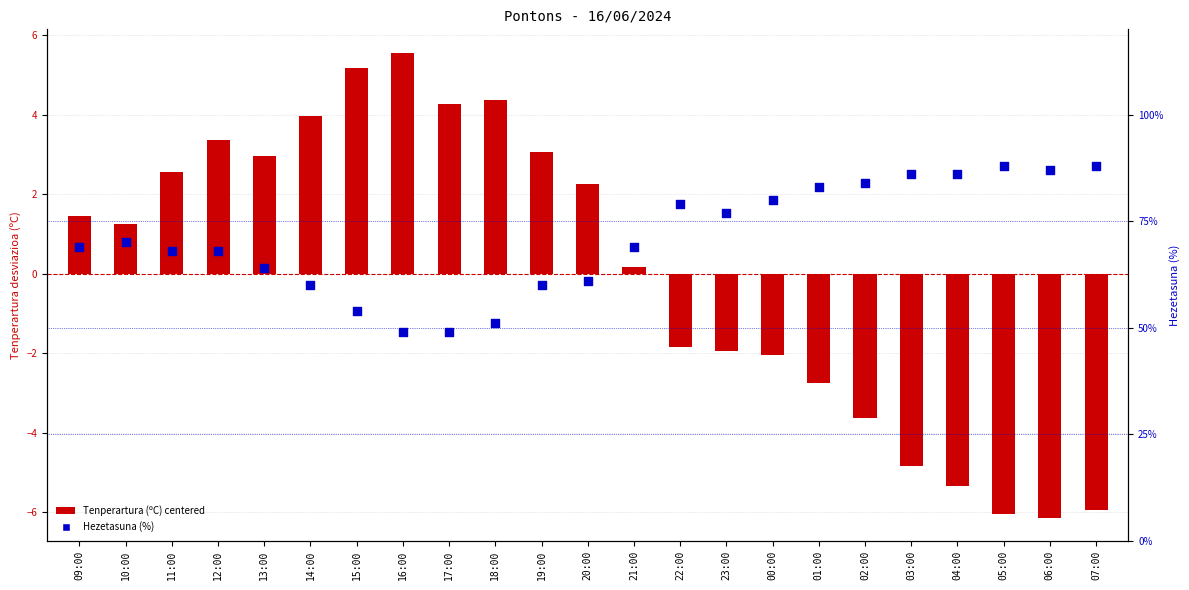

Which series contains the highest Y value?

Tenperartura (ºC) centered